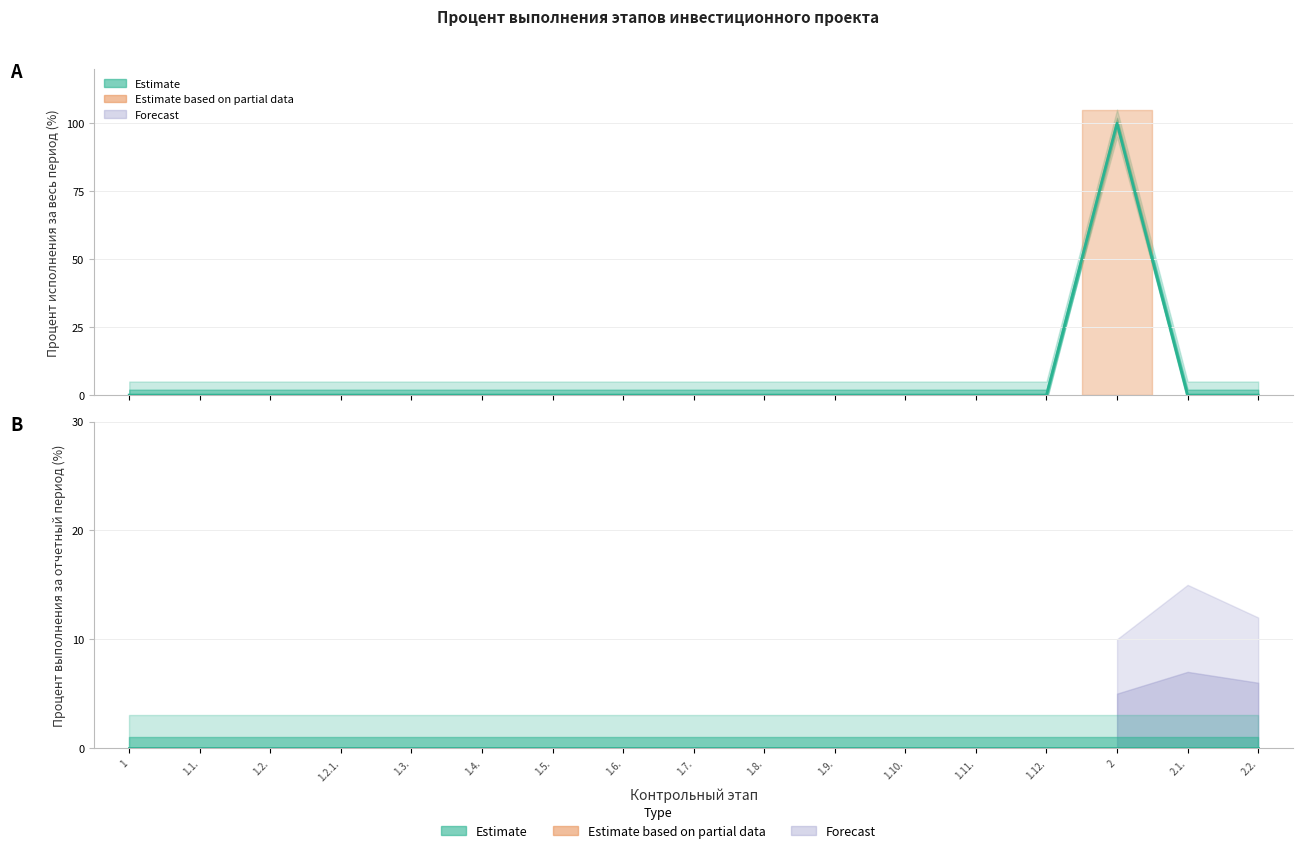

How many lines are shown in the chart?

2